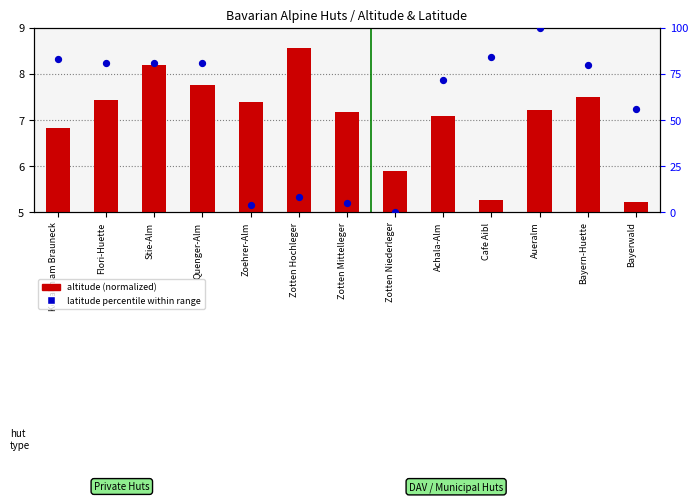

At how many categories does at least one series exceed 6?

10